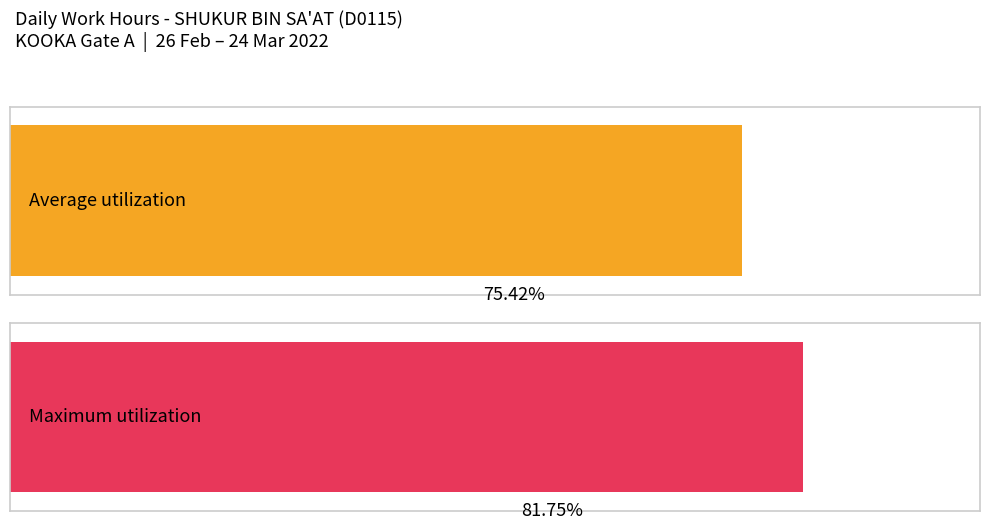

True or false: the data shows 4.8 at 9-Wed.

False